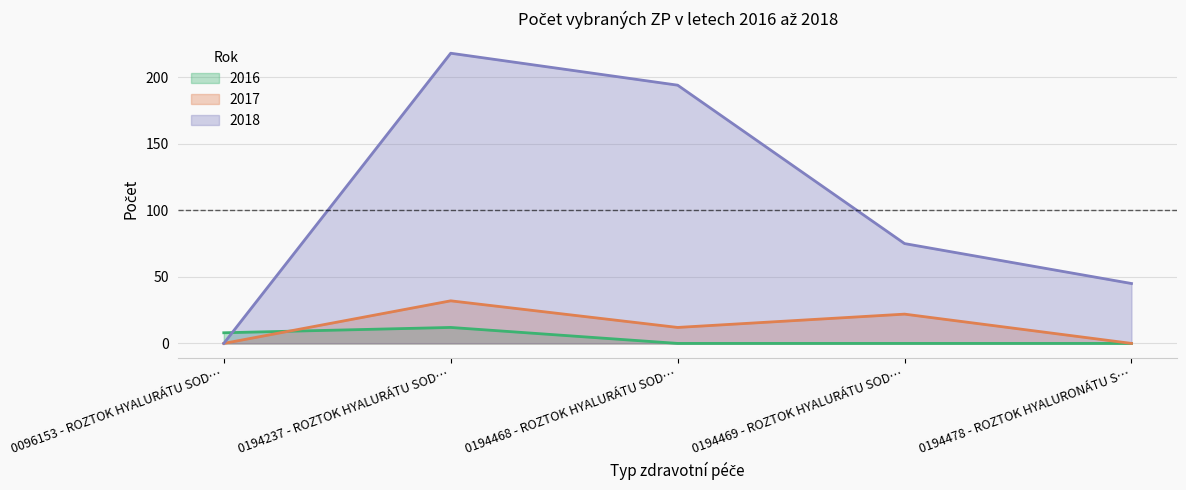

What is the greatest value displayed?

218